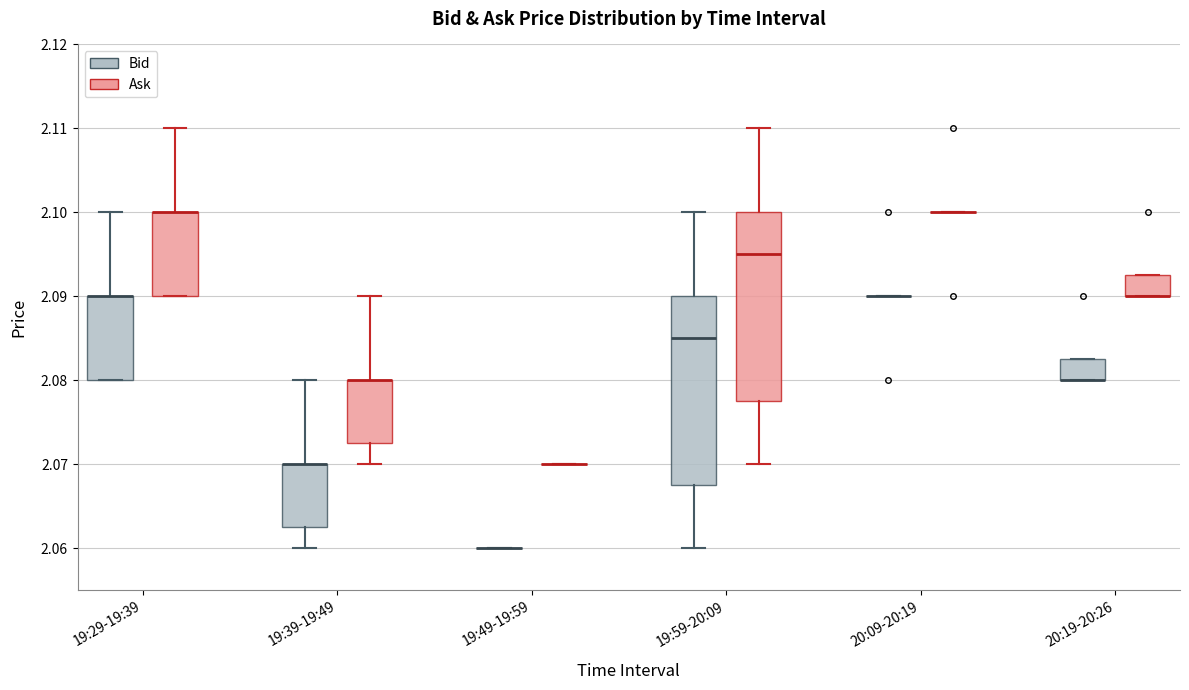

Reading left to right, read every box against the y-axis: the position of its median line, the range the box covers, and the ends of its whiskers. The values are not printed on the chart, so give them approximately, as read against the axis.

19:29-19:39 (Bid): median 2.090 (drawn on the box's upper edge), box 2.080 to 2.090, whiskers 2.080 to 2.100
19:29-19:39 (Ask): median 2.100 (drawn on the box's upper edge), box 2.090 to 2.100, whiskers 2.090 to 2.110
19:39-19:49 (Bid): median 2.070 (drawn on the box's upper edge), box 2.063 to 2.070, whiskers 2.060 to 2.080
19:39-19:49 (Ask): median 2.080 (drawn on the box's upper edge), box 2.073 to 2.080, whiskers 2.070 to 2.090
19:49-19:59 (Bid): box collapsed to a line at 2.060, whiskers 2.060 to 2.060
19:49-19:59 (Ask): box collapsed to a line at 2.070, whiskers 2.070 to 2.070
19:59-20:09 (Bid): median 2.085, box 2.068 to 2.090, whiskers 2.060 to 2.100
19:59-20:09 (Ask): median 2.095, box 2.078 to 2.100, whiskers 2.070 to 2.110
20:09-20:19 (Bid): box collapsed to a line at 2.090, whiskers 2.090 to 2.090
20:09-20:19 (Ask): box collapsed to a line at 2.100, whiskers 2.100 to 2.100
20:19-20:26 (Bid): median 2.080 (drawn on the box's lower edge), box 2.080 to 2.083, whiskers 2.080 to 2.083
20:19-20:26 (Ask): median 2.090 (drawn on the box's lower edge), box 2.090 to 2.093, whiskers 2.090 to 2.093